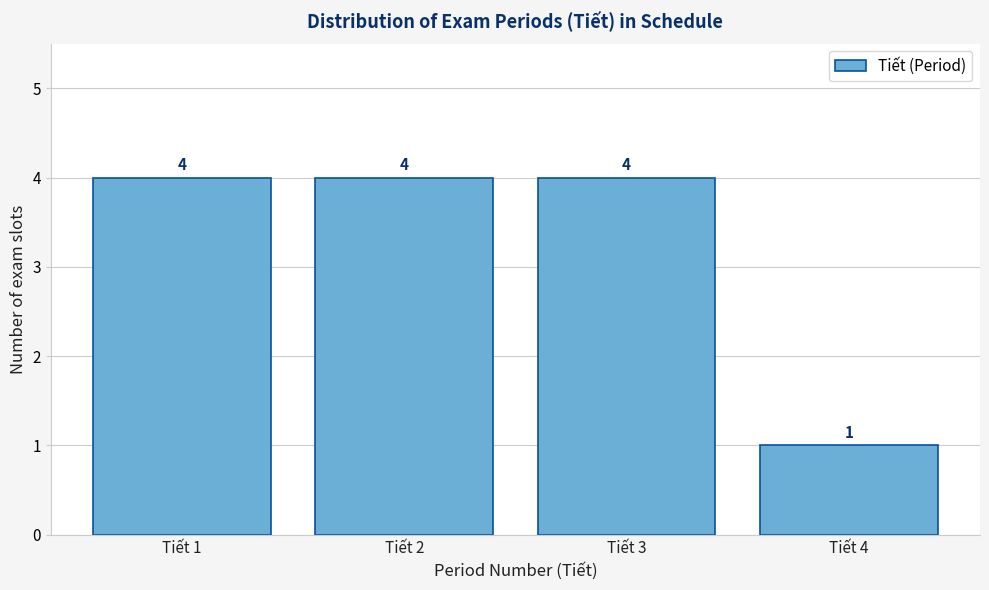

Reading left to right, list every bar in this chart as the range it spans on the x-axis followed by its height.

0.5 to 1.5: 4
1.5 to 2.5: 4
2.5 to 3.5: 4
3.5 to 4.5: 1